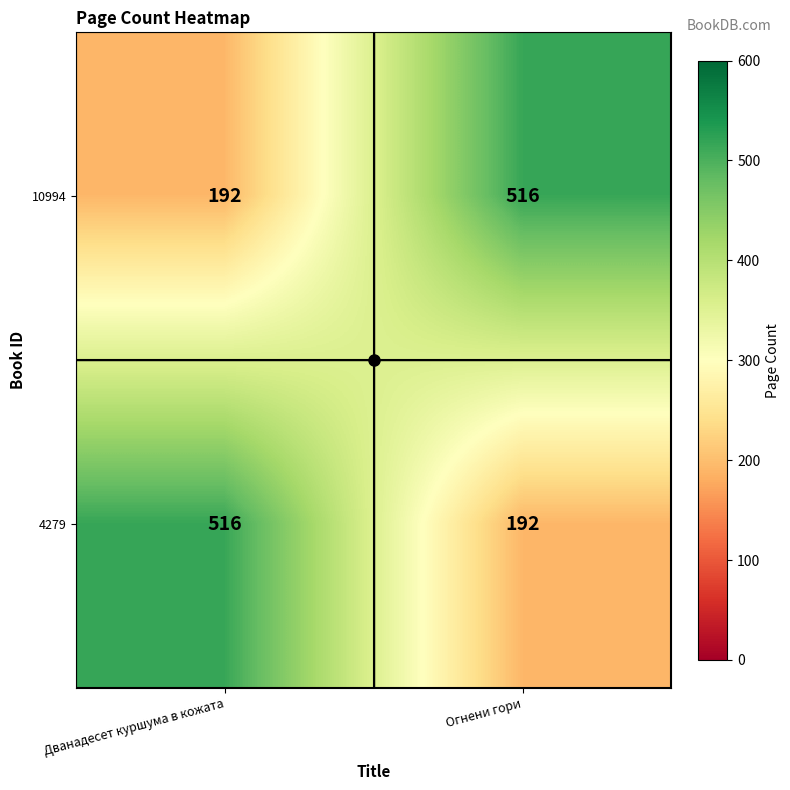

What is the spread (max minus min) of values at Дванадесет куршума в кожата?

324